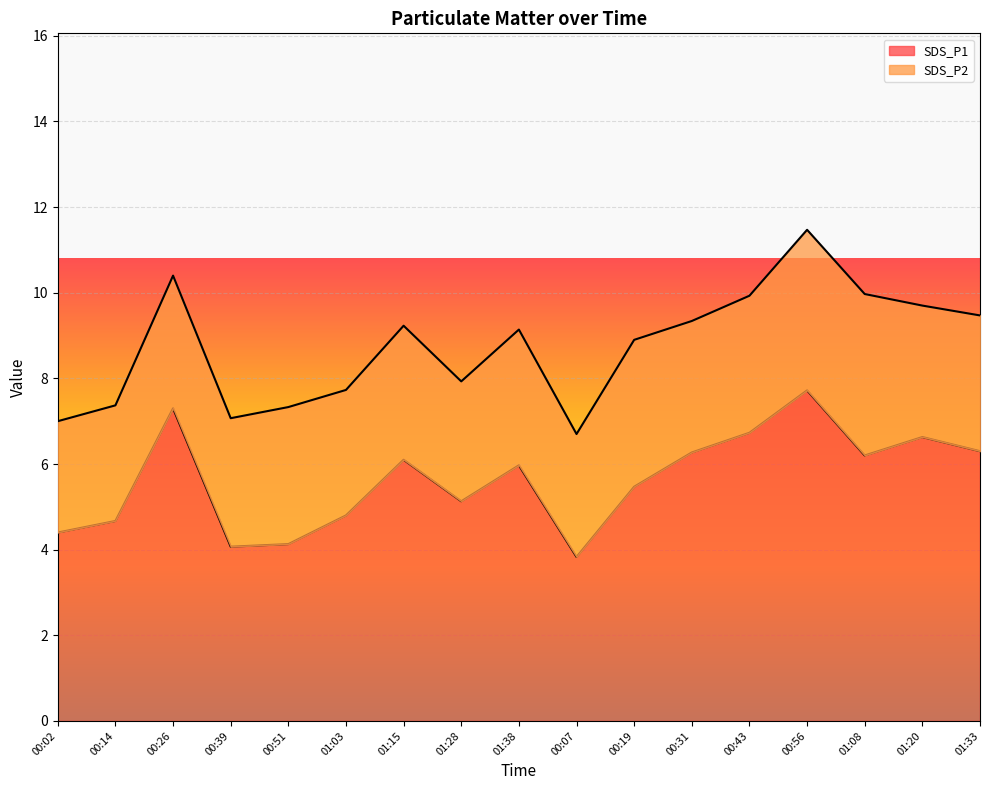

List the labels in order of value, smallest first.

00:07, 00:39, 00:51, 00:02, 00:14, 01:03, 01:28, 00:19, 01:38, 01:15, 01:08, 00:31, 01:33, 01:20, 00:43, 00:26, 00:56